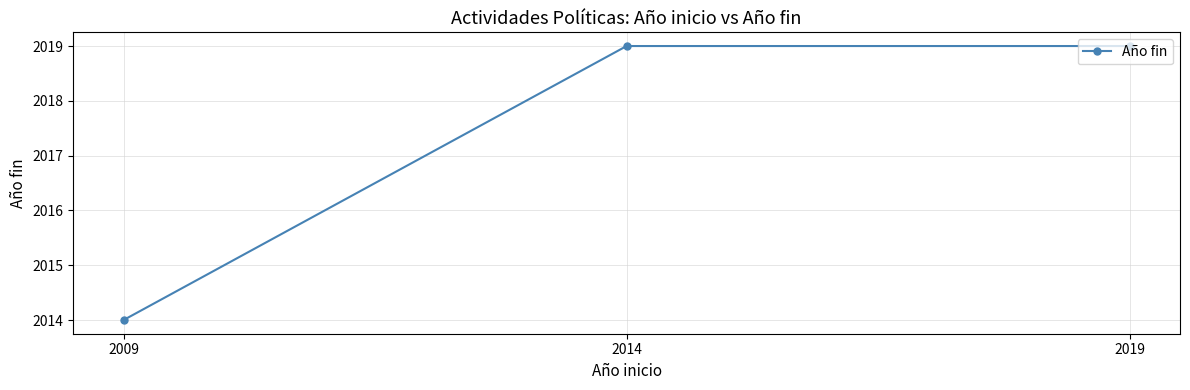

List the labels in order of value, largest first.

2019, 2014, 2009